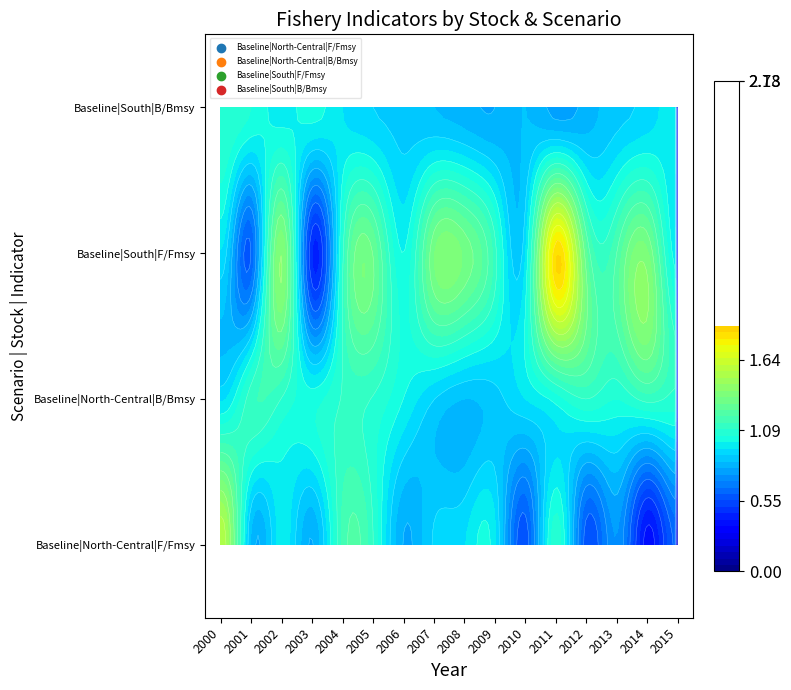

What is the difference between the highest and lowest values at 15?

0.5